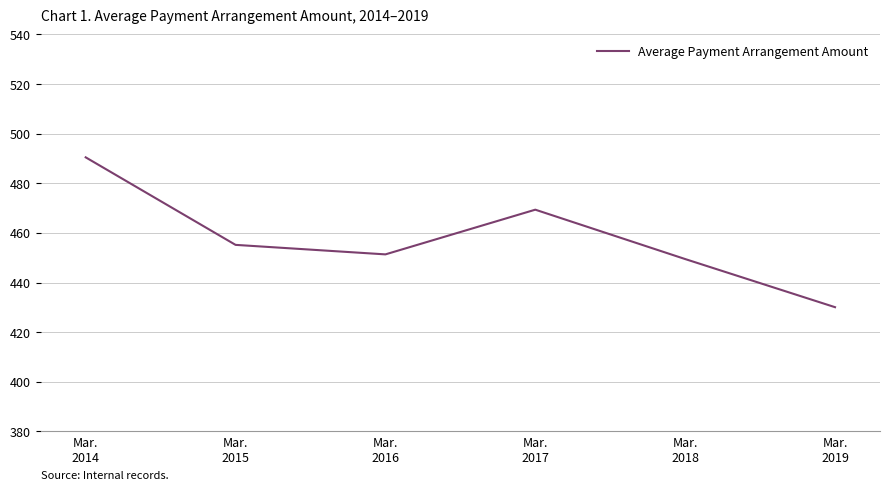

Which label corresponds to the smallest value in the chart?

Mar.
2019